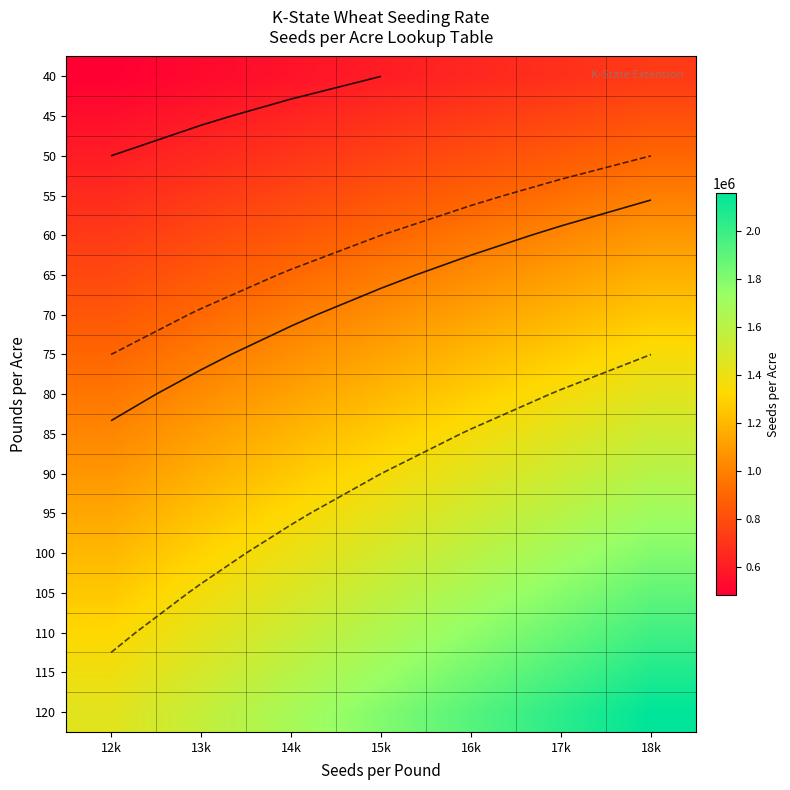

What is the difference between the 40 values at 15k and 12k?

120000